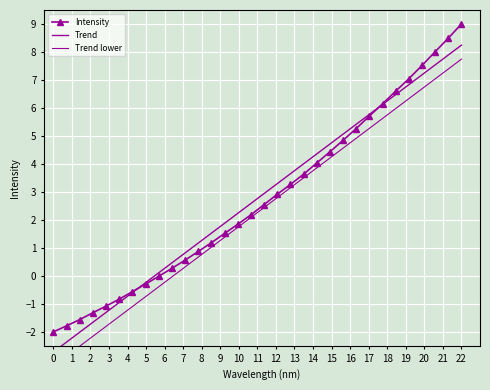

Reading left to right, list all the values displayed in this chart.

Intensity: -2.0	-1.8	-1.6	-1.3	-1.1	-0.8	-0.6	-0.3	-0.0	0.3	0.6	0.9	1.2	1.5	1.8	2.2	2.5	2.9	3.3	3.6	4.0	4.4	4.8	5.3	5.7	6.1	6.6	7.0	7.5	8.0	8.5	9.0
Trend: -2.7	-2.4	-2.0	-1.7	-1.3	-0.9	-0.6	-0.2	0.1	0.5	0.8	1.2	1.5	1.9	2.2	2.6	2.9	3.3	3.7	4.0	4.4	4.7	5.1	5.4	5.8	6.1	6.5	6.8	7.2	7.5	7.9	8.2
Trend lower: -3.2	-2.9	-2.5	-2.2	-1.8	-1.4	-1.1	-0.7	-0.4	-0.0	0.3	0.7	1.0	1.4	1.7	2.1	2.4	2.8	3.2	3.5	3.9	4.2	4.6	4.9	5.3	5.6	6.0	6.3	6.7	7.0	7.4	7.7